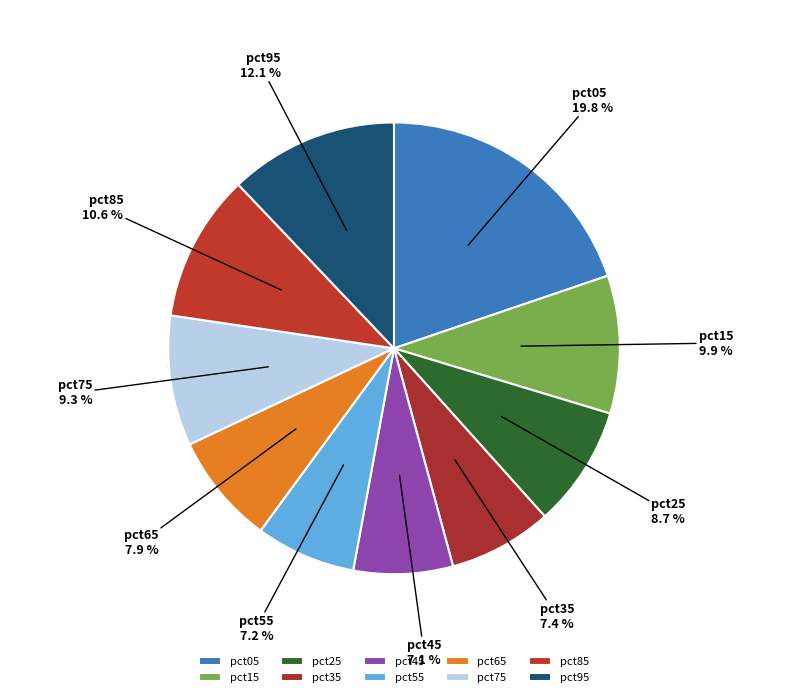

True or false: pct35 accounts for 17% of the total.

False